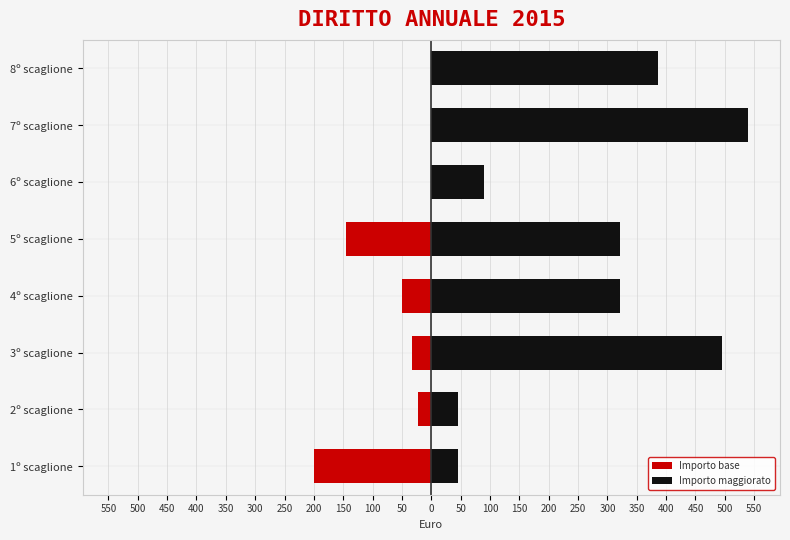

Reading right to left, extract all data points from this chart.

Importo base: 0.0	0.0	0.0	-144.9	-50.0	-32.5	-22.5	-200.0
Importo maggiorato: 386.1	539.9	90.0	322.0	321.7	494.9	45.0	45.0